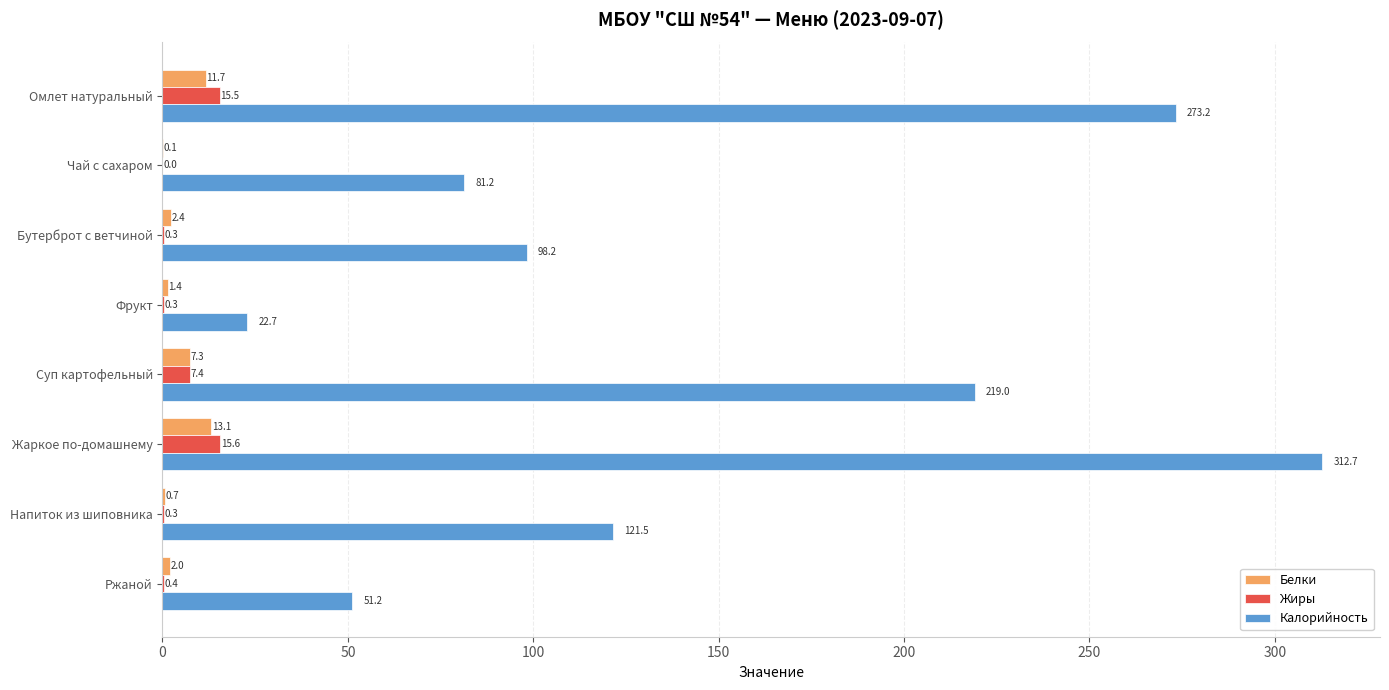

How many data points does each series have?

8